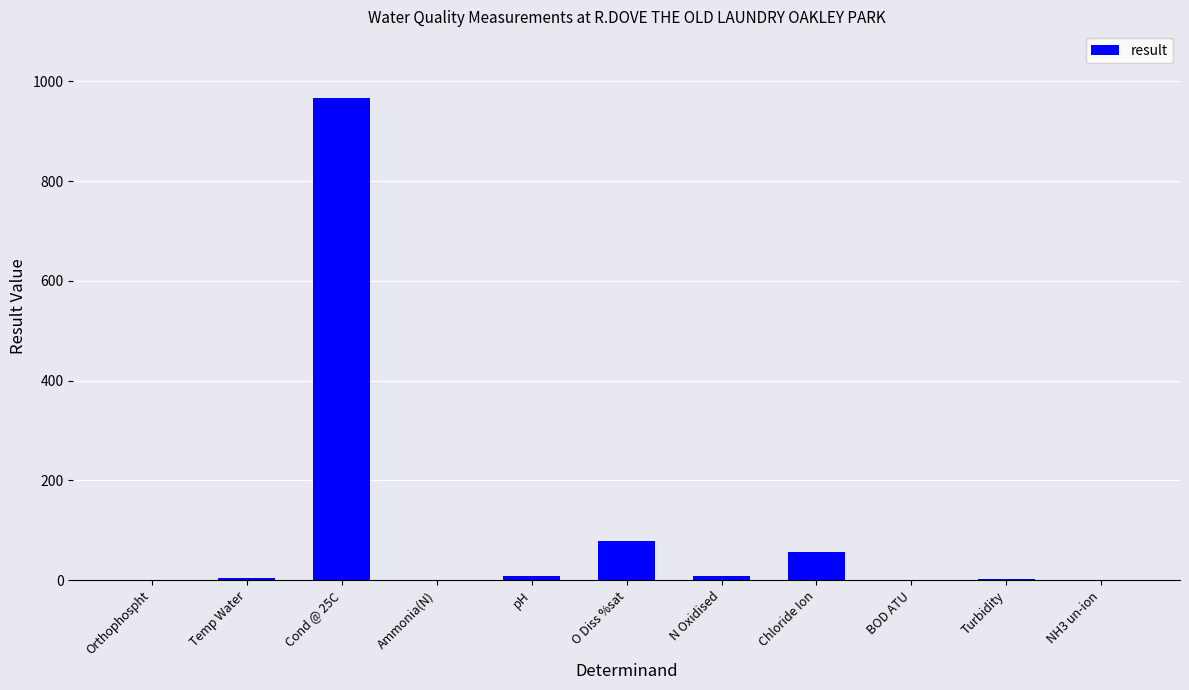

Are the bars horizontal?

No